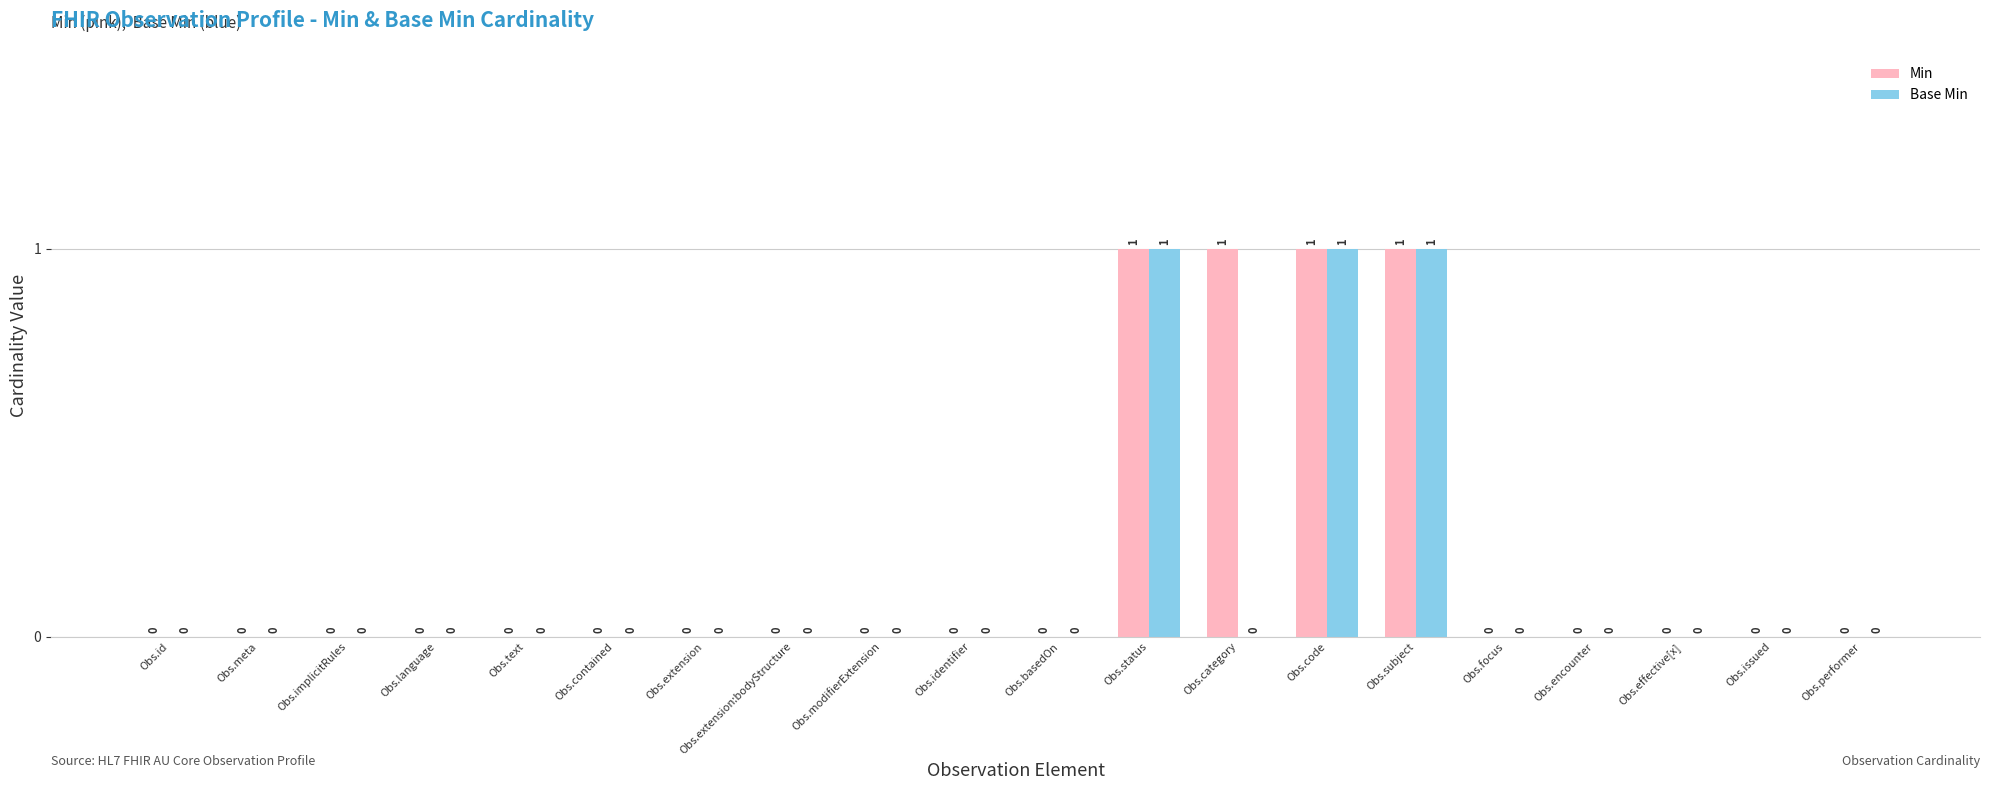

True or false: Min has a value of 0 at Obs.implicitRules.

True